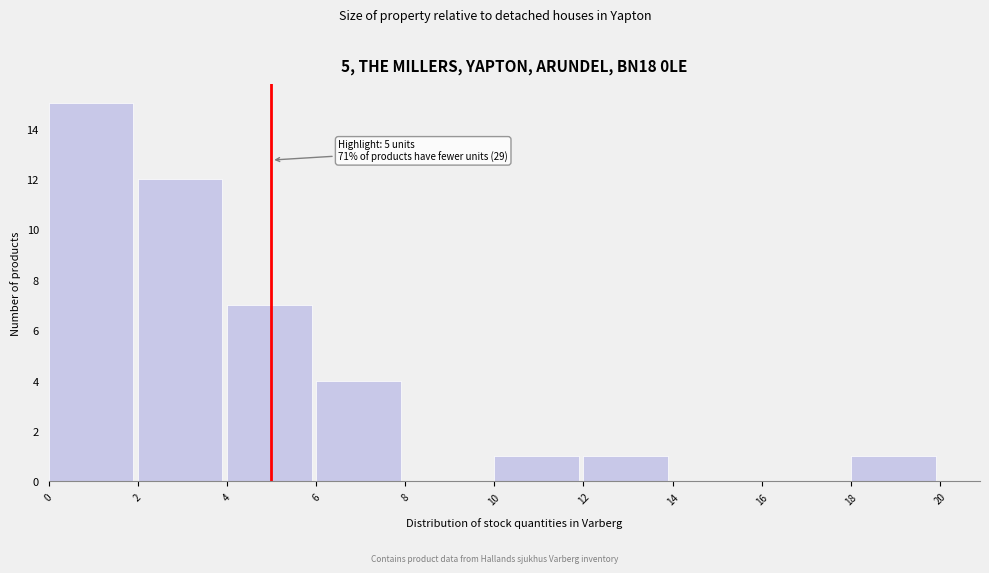

Which range on the x-axis has the tallest bar?

0 to 2